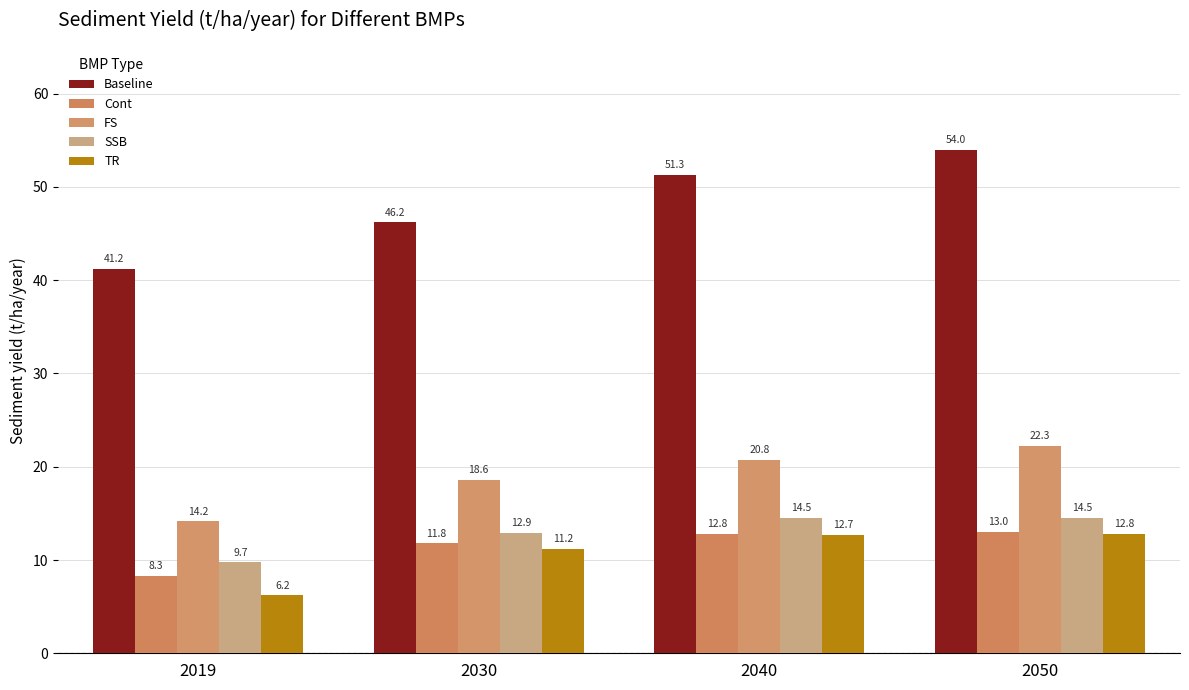

Is the value of Cont at 2019 greater than the value of Baseline at 2040?

No